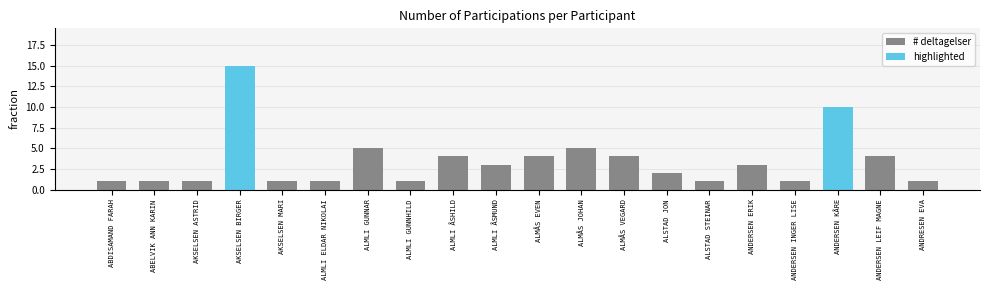

What is the difference between the maximum and minimum values?

14